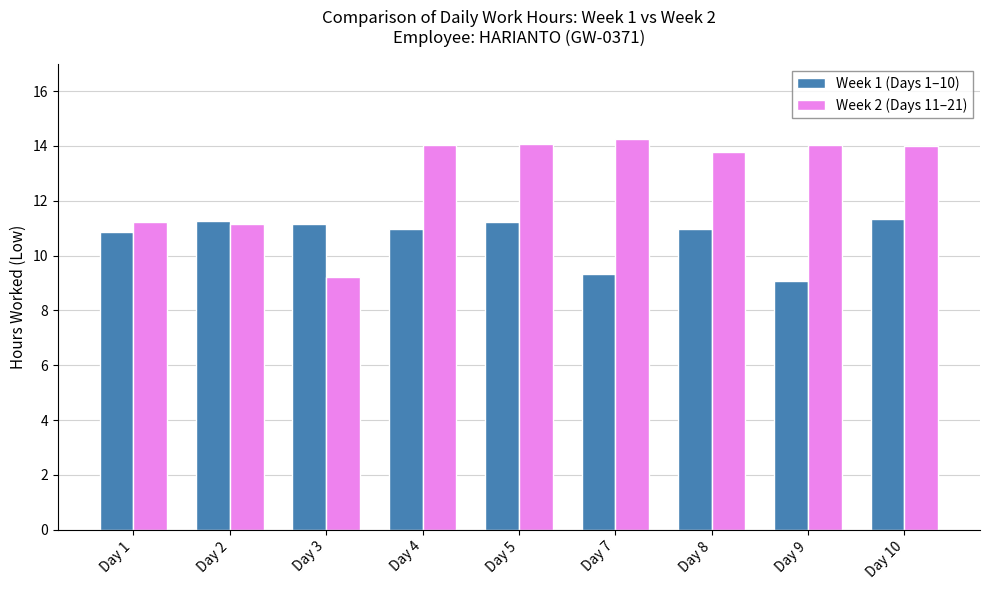

What is the difference between the Week 2 (Days 11–21) values at Day 7 and Day 10?

0.3